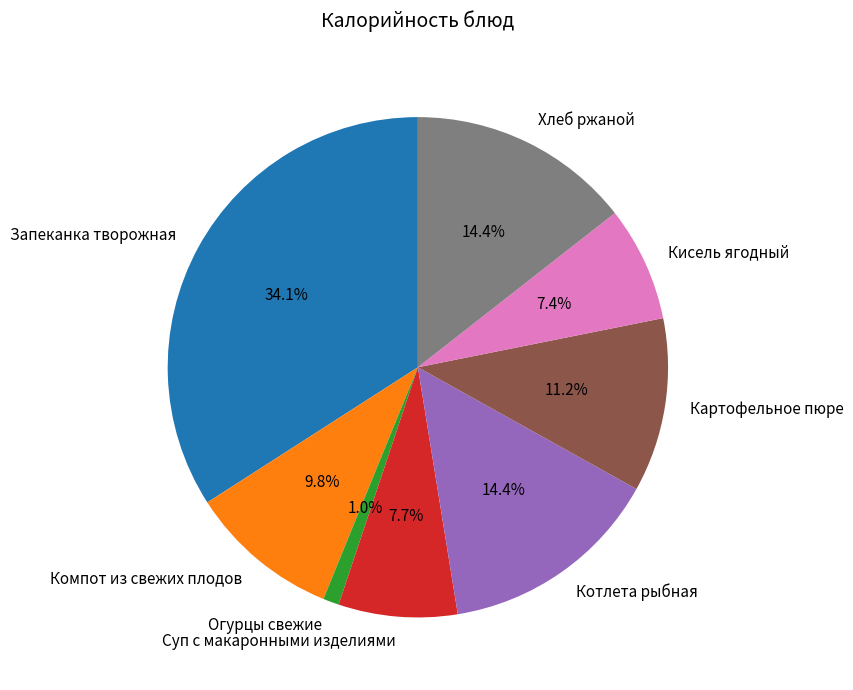

Is the sum of Запеканка творожная and Хлеб ржаной greater than half?

No